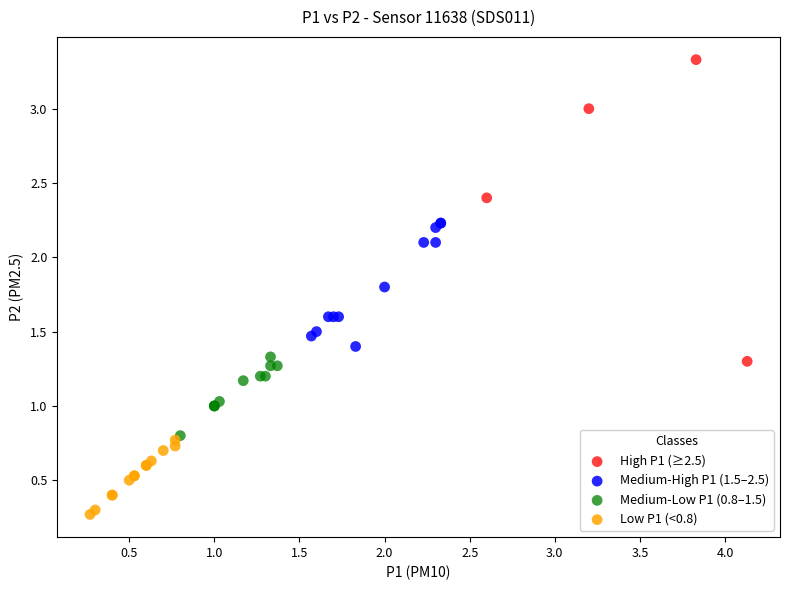

Which series has the widest spread of Y values?

High P1 (≥2.5)